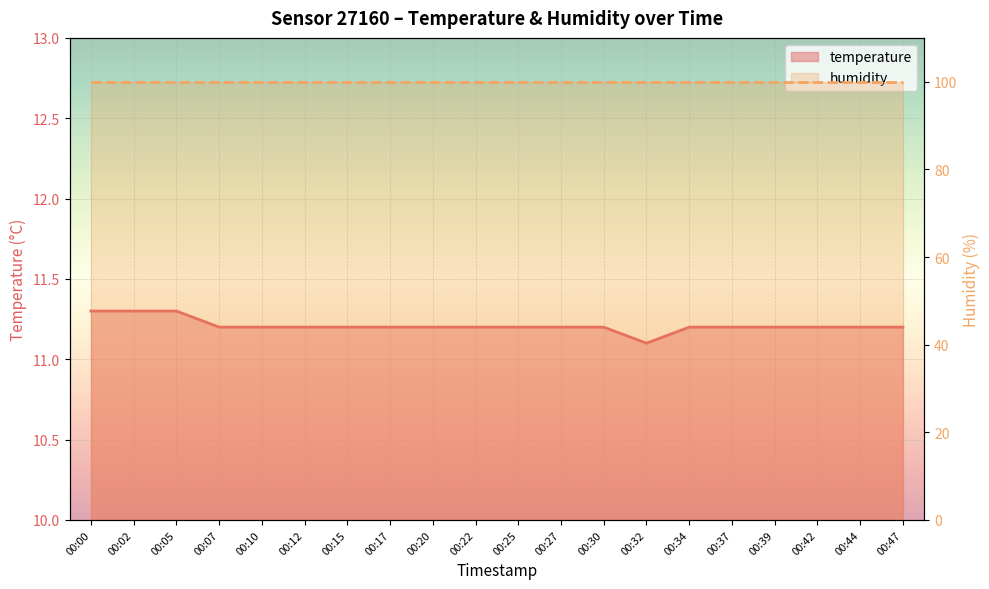

What is the maximum value shown in the chart?

11.3